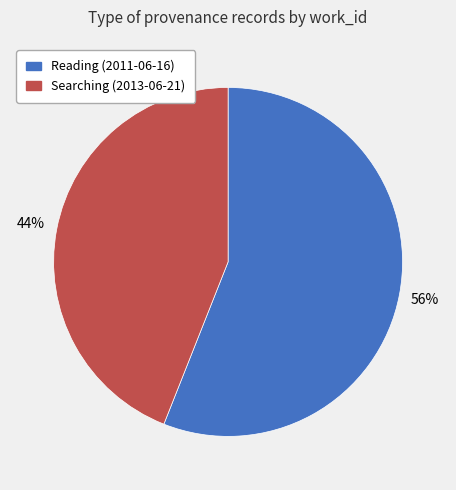

To the nearest percent, what is the average slice percentage?

50%